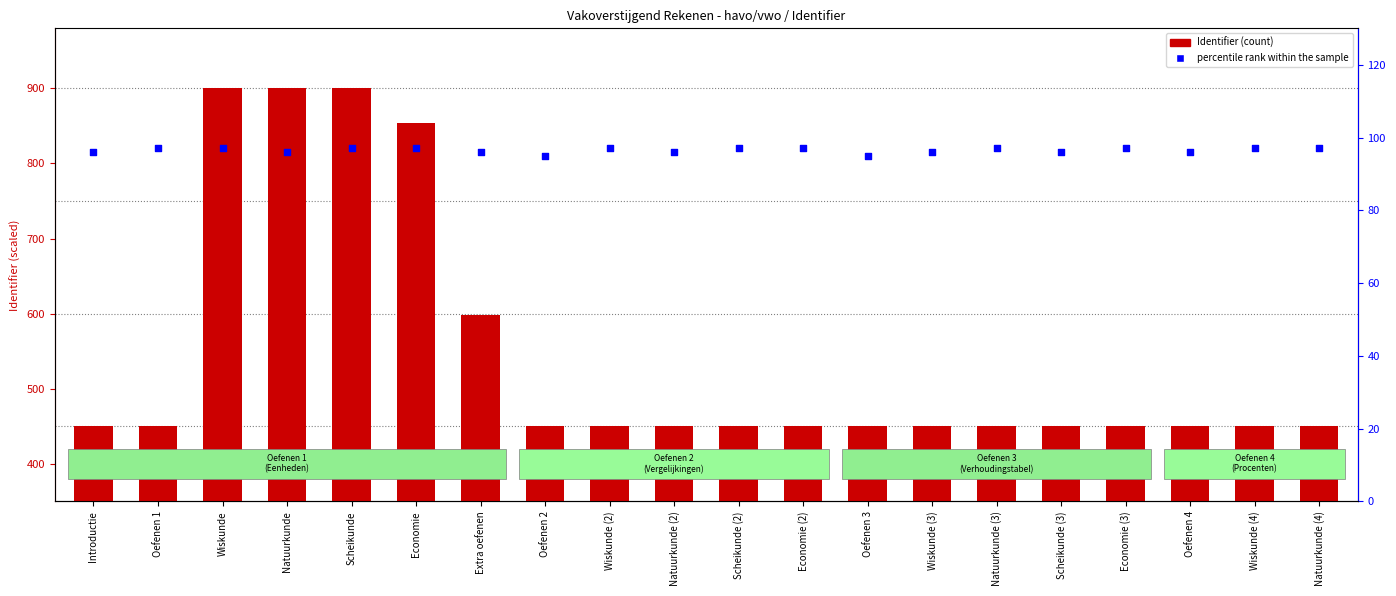

Which series reaches the maximum Y coordinate?

Identifier